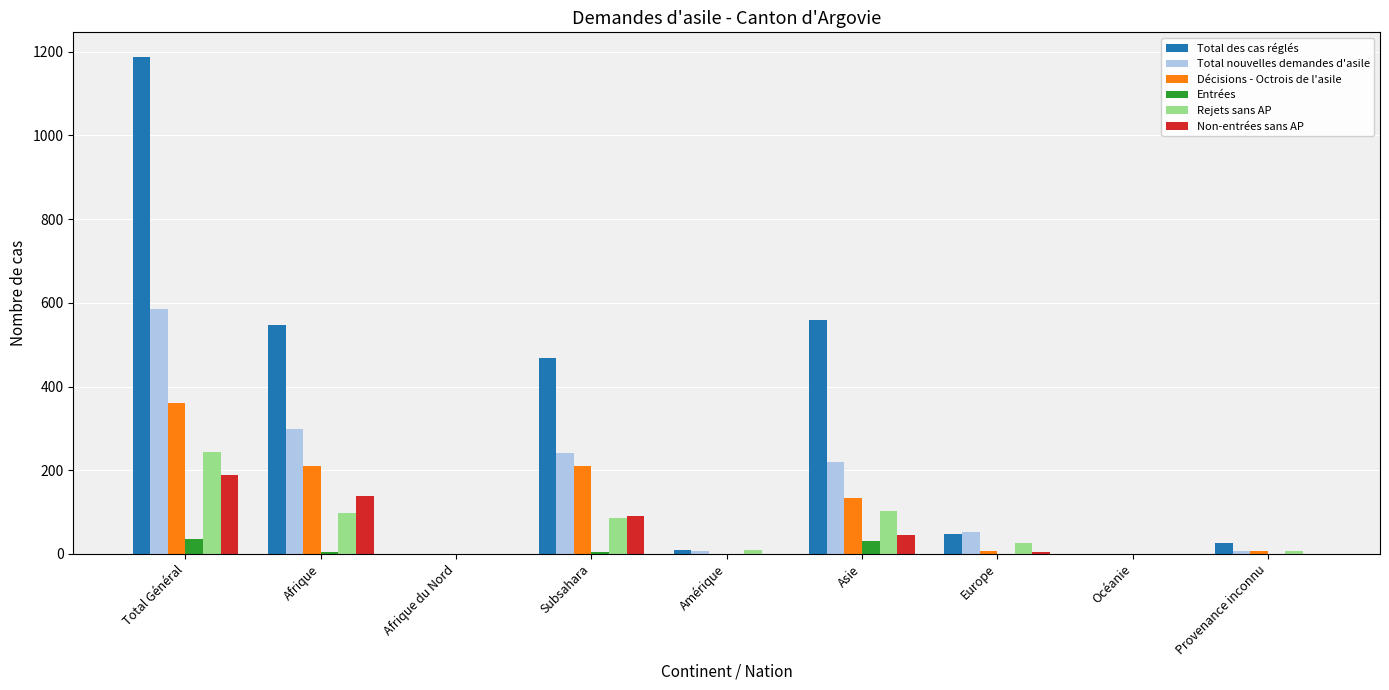

What is the average value of the Décisions - Octrois de l'asile series?

103